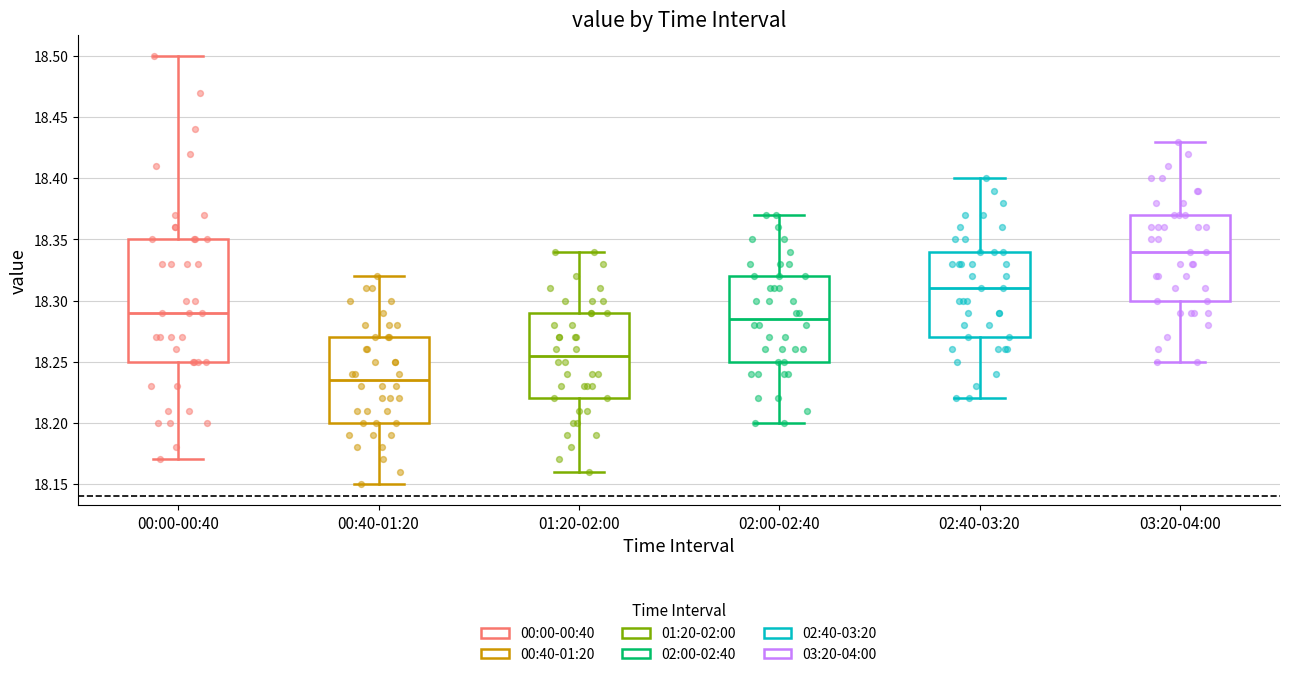

Reading left to right, read every box against the y-axis: the position of its median line, the range the box covers, and the ends of its whiskers. The values are not printed on the chart, so give them approximately, as read against the axis.

00:00-00:40: median 18.290, box 18.250 to 18.350, whiskers 18.170 to 18.500
00:40-01:20: median 18.235, box 18.200 to 18.270, whiskers 18.150 to 18.320
01:20-02:00: median 18.255, box 18.220 to 18.290, whiskers 18.160 to 18.340
02:00-02:40: median 18.285, box 18.250 to 18.320, whiskers 18.200 to 18.370
02:40-03:20: median 18.310, box 18.270 to 18.340, whiskers 18.220 to 18.400
03:20-04:00: median 18.340, box 18.300 to 18.370, whiskers 18.250 to 18.430